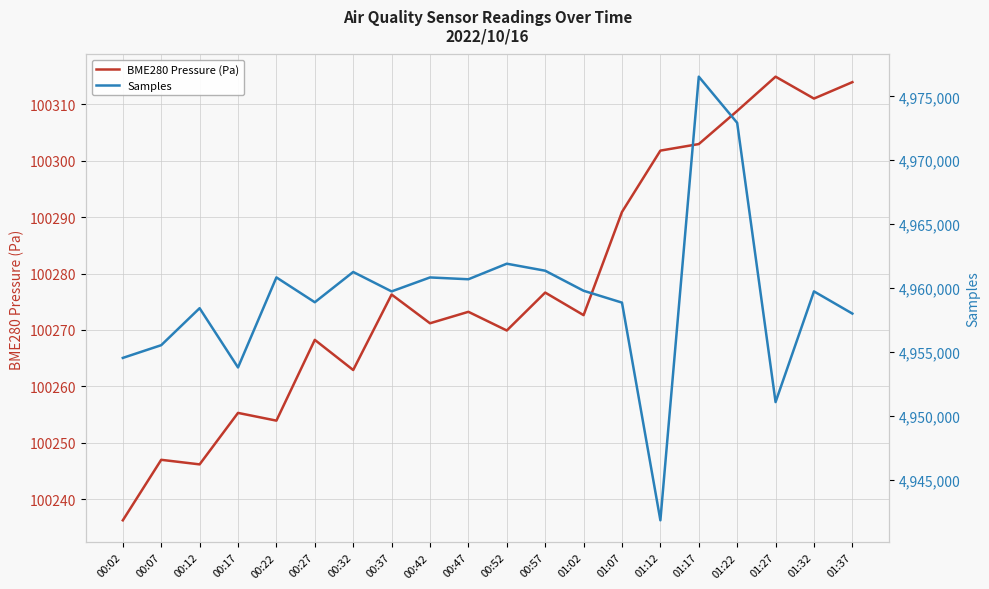

What is the total value across all series at 01:22?

5073238.8